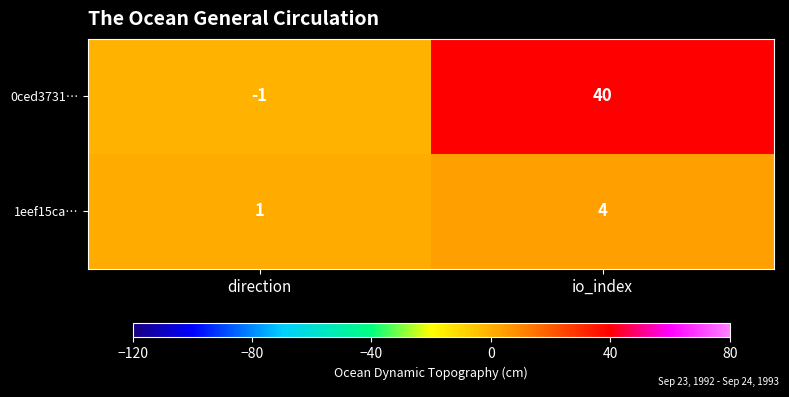

What is the difference between the highest and lowest values at io_index?

36